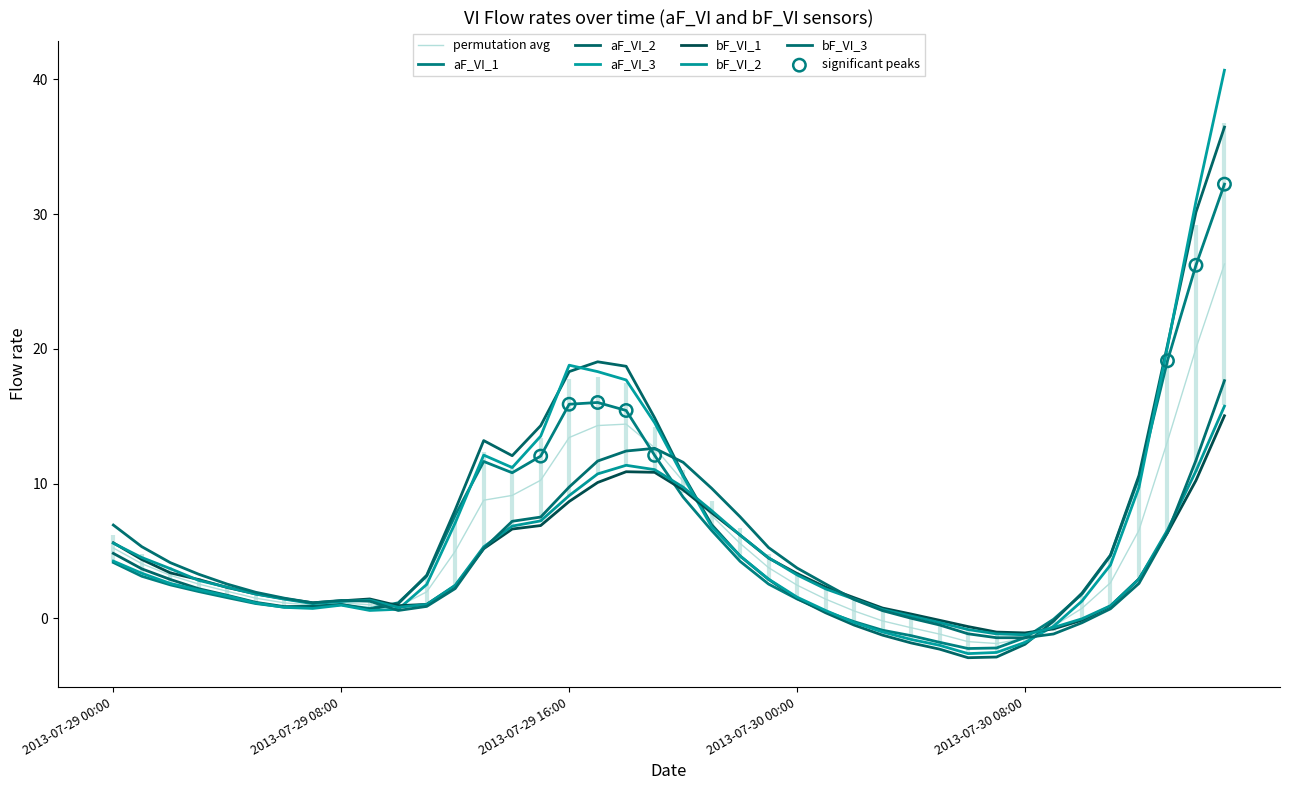

How many lines are shown in the chart?

7